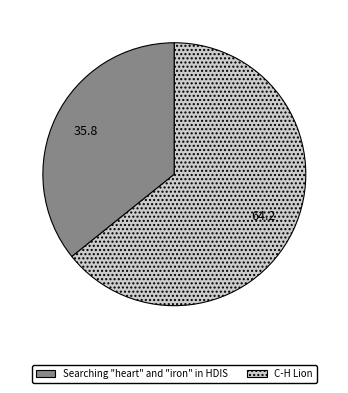

How many slices are in this pie chart?

2